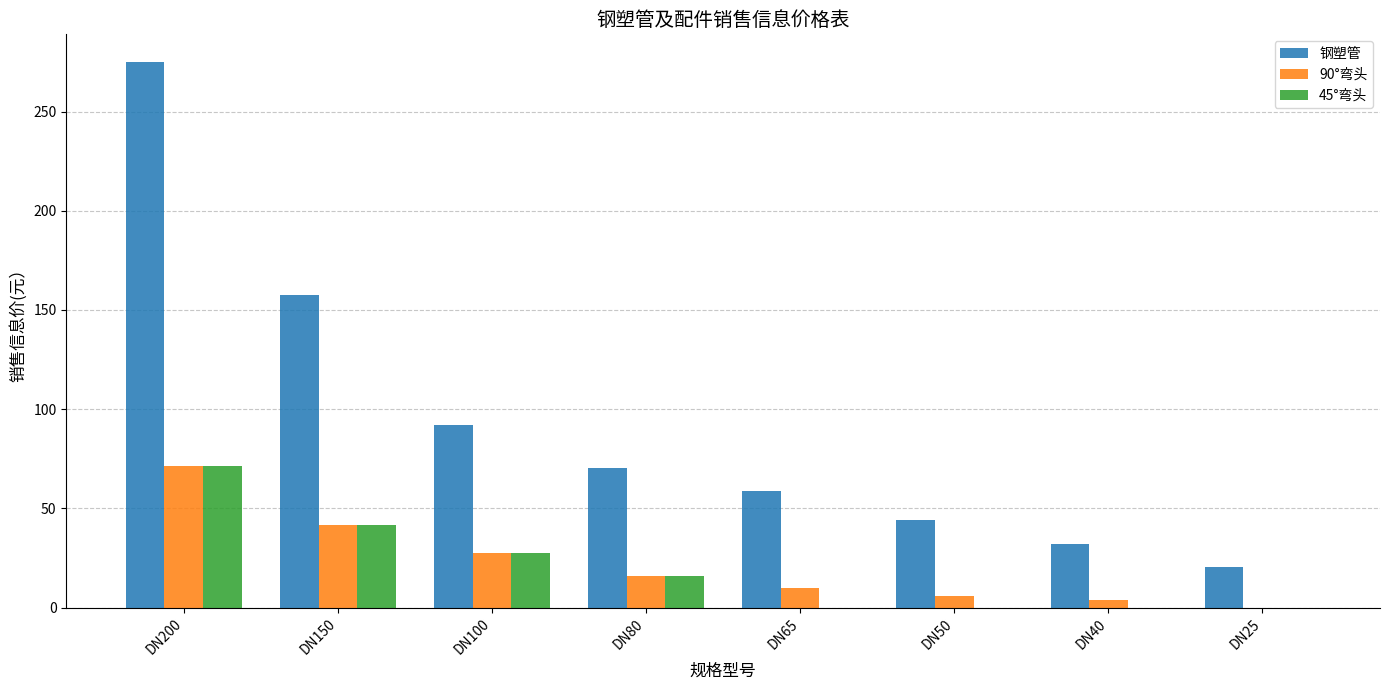

At which label does 钢塑管 first exceed 70?

DN200